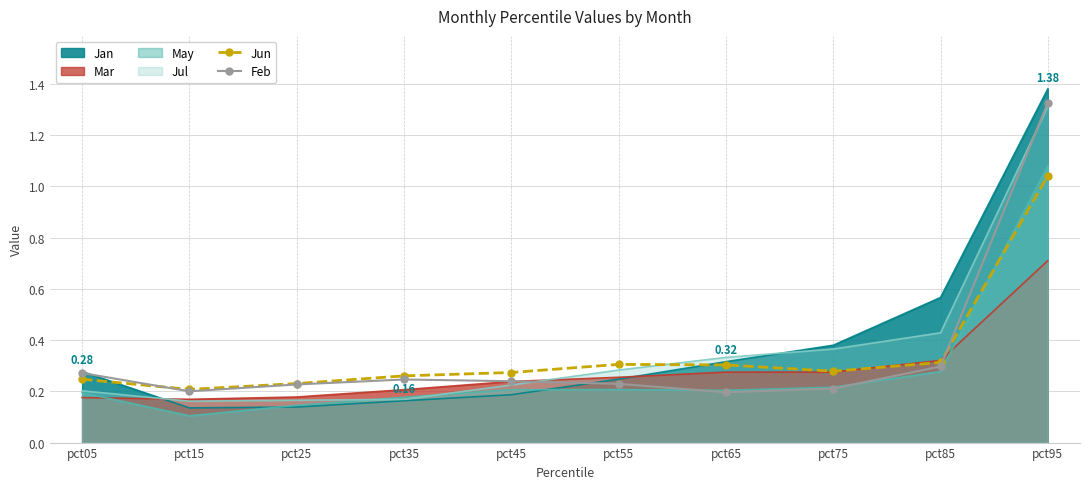

Which series has the widest spread of values?

Jan